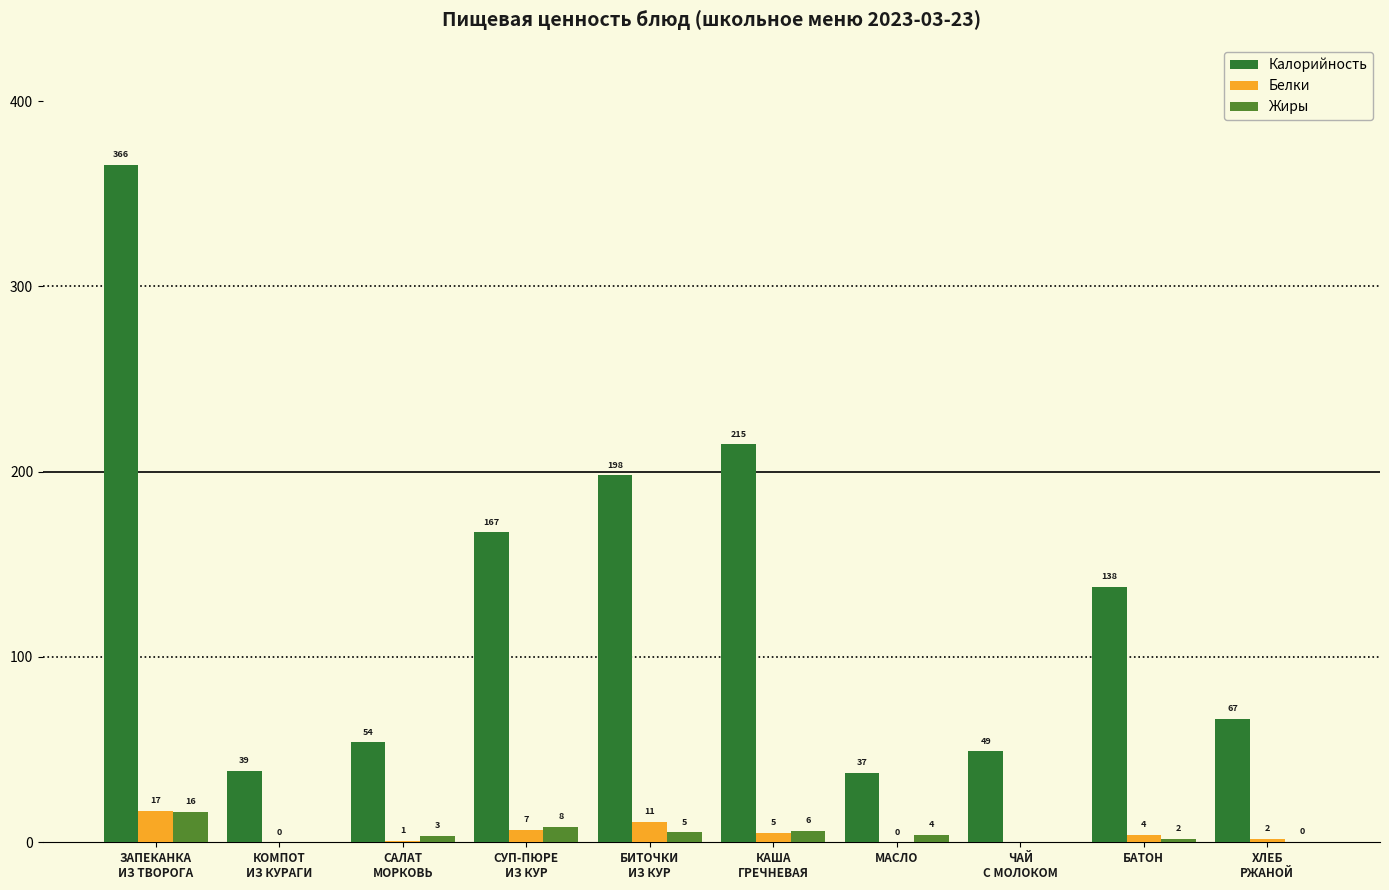

Which label corresponds to the largest value in the chart?

ЗАПЕКАНКА
ИЗ ТВОРОГА